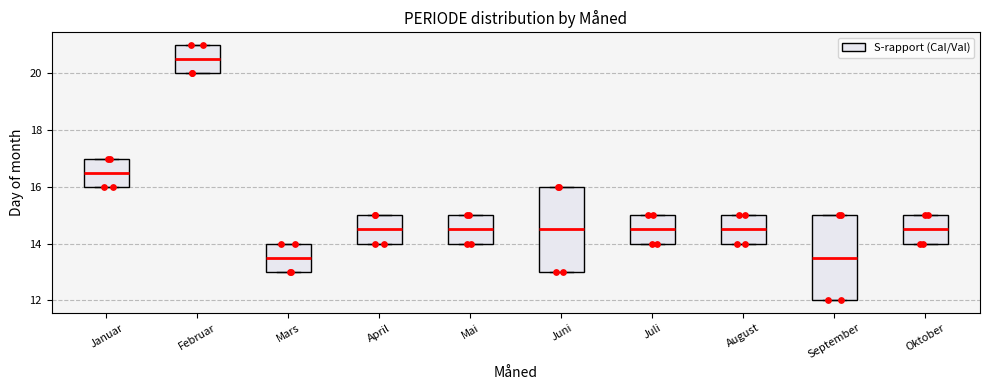

Reading left to right, transcribe this box plot: for each box, give where its median line is, the range the box spans, and where its two whiskers end, as read against the y-axis. The values are not printed on the chart, so give them approximately, as read against the axis.

Januar: median 16.6, box 16.0 to 17.0, whiskers 16.0 to 17.0
Februar: median 20.6, box 20.0 to 21.0, whiskers 20.0 to 21.0
Mars: median 13.6, box 13.0 to 14.0, whiskers 13.0 to 14.0
April: median 14.6, box 14.0 to 15.0, whiskers 14.0 to 15.0
Mai: median 14.6, box 14.0 to 15.0, whiskers 14.0 to 15.0
Juni: median 14.6, box 13.0 to 16.0, whiskers 13.0 to 16.0
Juli: median 14.6, box 14.0 to 15.0, whiskers 14.0 to 15.0
August: median 14.6, box 14.0 to 15.0, whiskers 14.0 to 15.0
September: median 13.6, box 12.0 to 15.0, whiskers 12.0 to 15.0
Oktober: median 14.6, box 14.0 to 15.0, whiskers 14.0 to 15.0